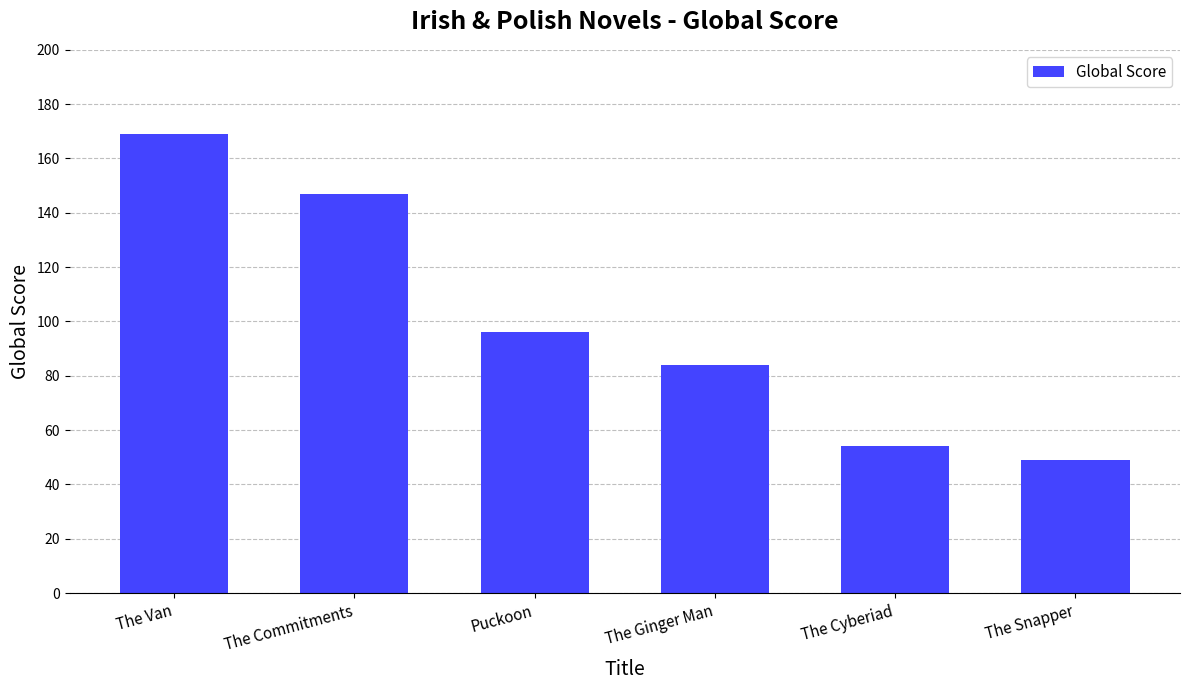

Does the chart contain stacked bars?

No